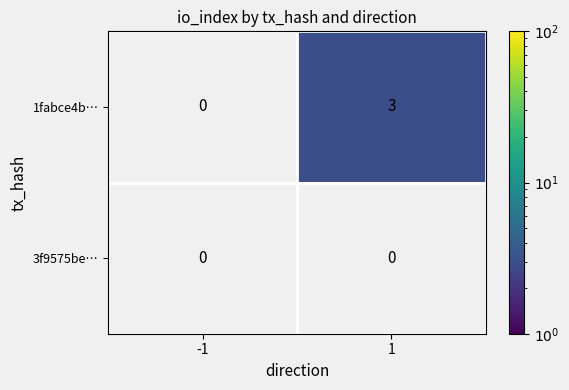

The 1fabce4b… series shows 3 at 1. True or false?

True